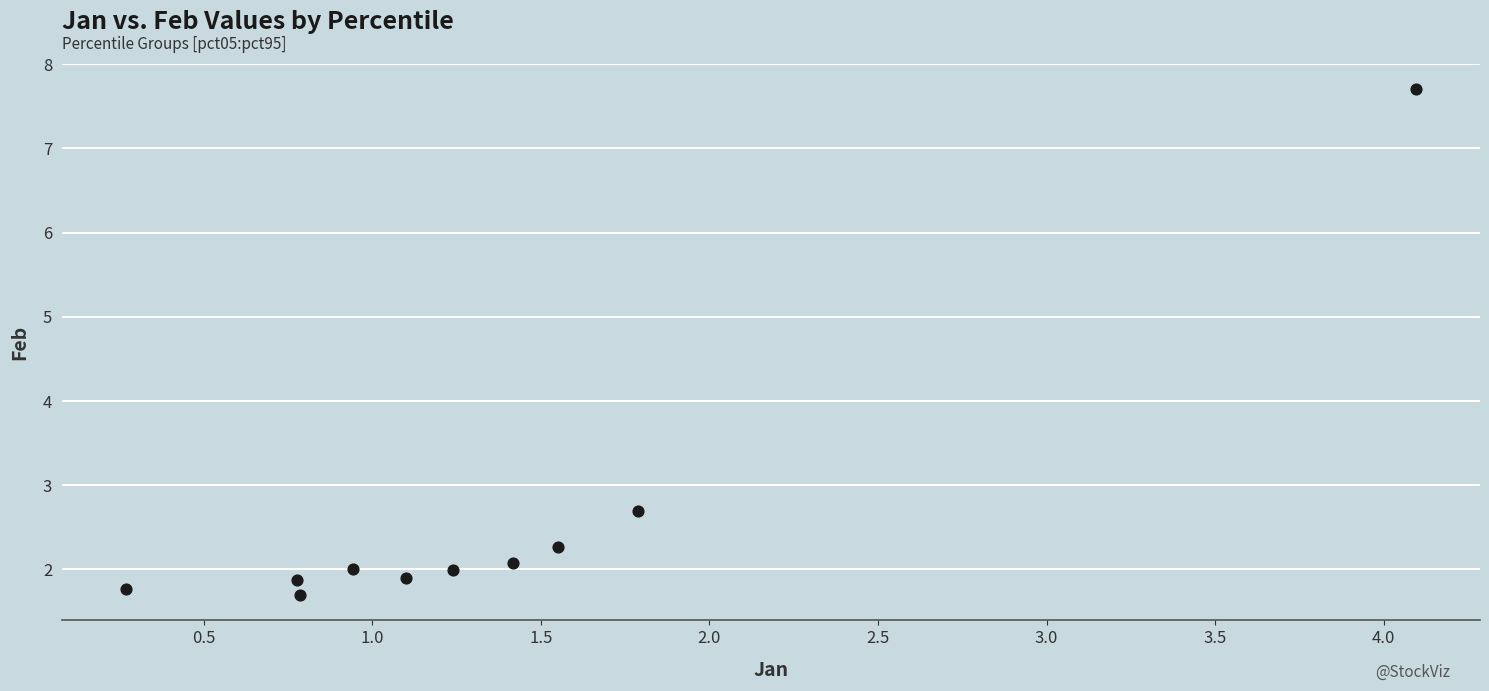

What is the average X value?

1.4